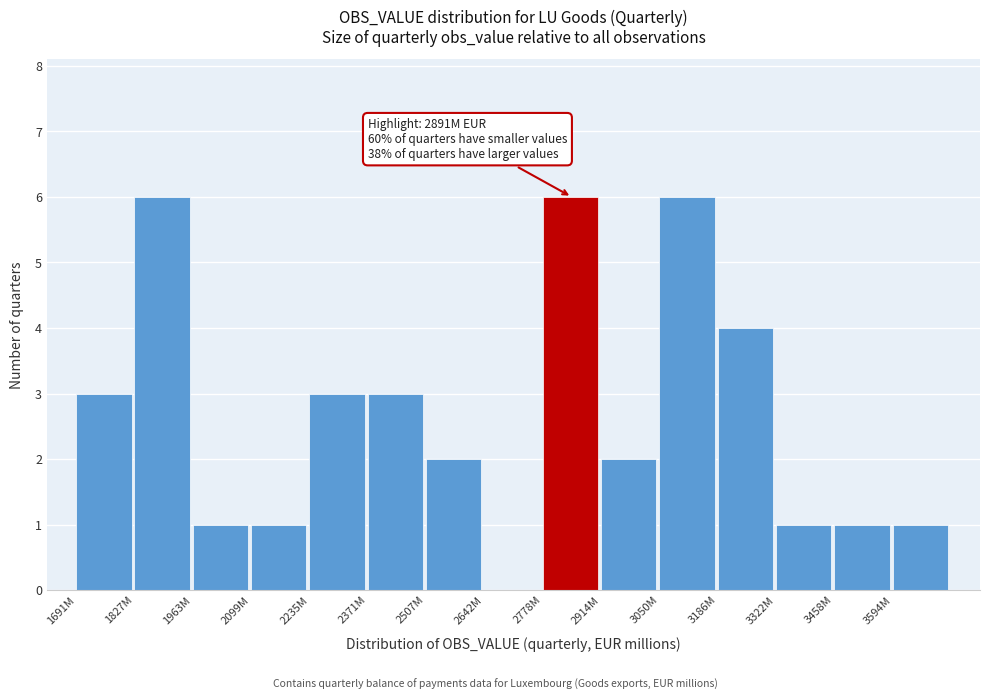

Reading right to left, list all the values displayed in this chart.

3594M=1	3458M=1	3322M=1	3186M=4	3050M=6	2914M=2	2778M=6	2642M=0	2507M=2	2371M=3	2235M=3	2099M=1	1963M=1	1827M=6	1691M=3